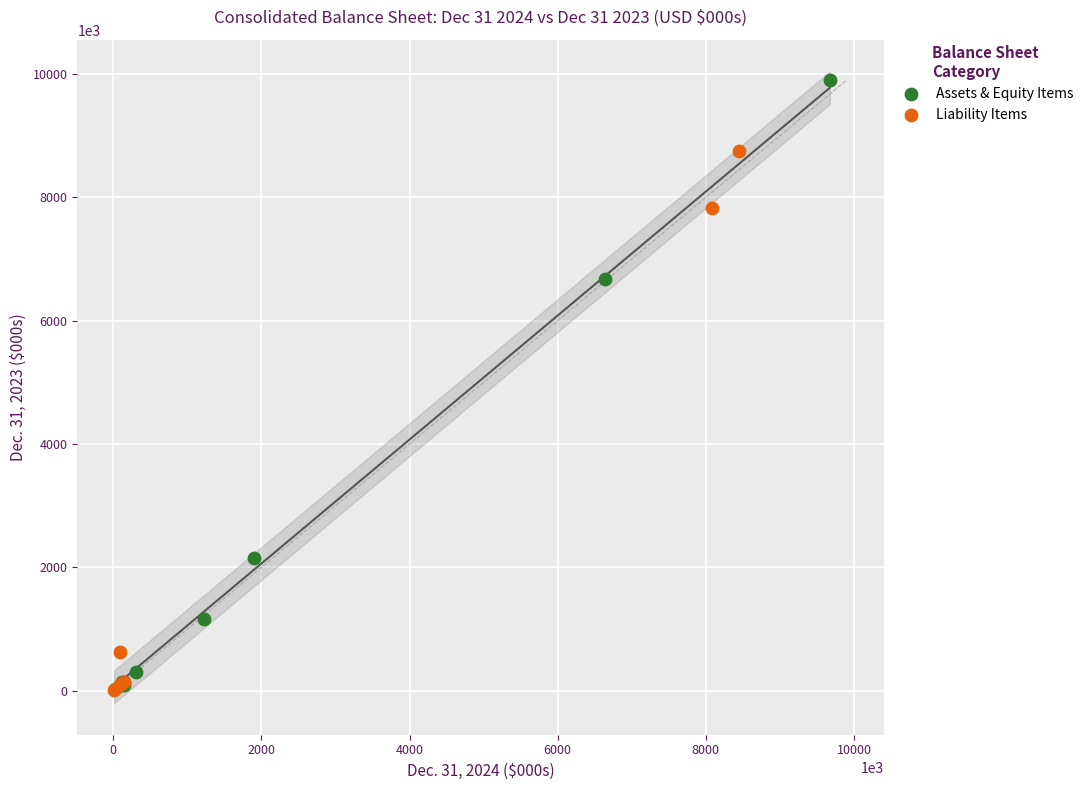

Which series has the widest spread of Y values?

Assets & Equity Items